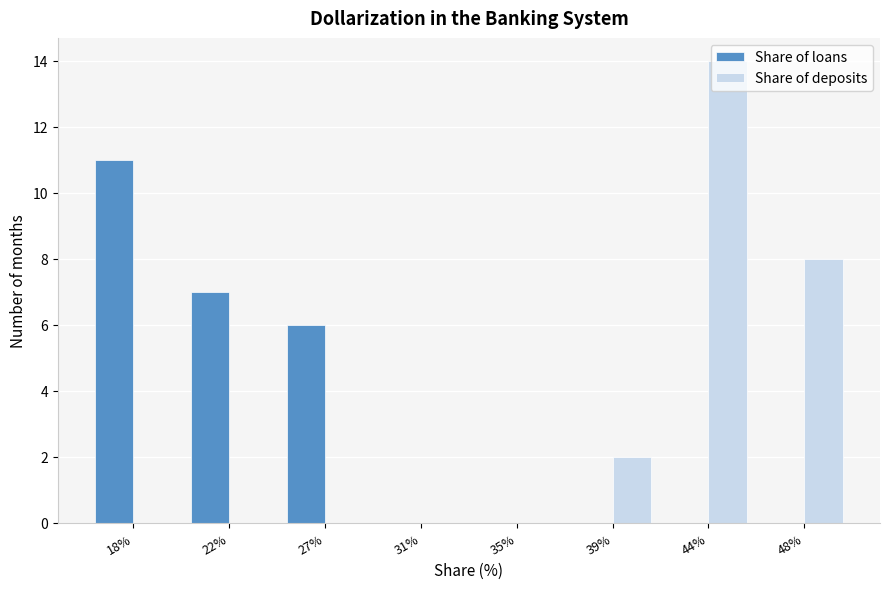

Reading right to left, list all the values displayed in this chart.

Share of loans: 48%=0	44%=0	39%=0	35%=0	31%=0	27%=6	22%=7	18%=11
Share of deposits: 48%=8	44%=14	39%=2	35%=0	31%=0	27%=0	22%=0	18%=0